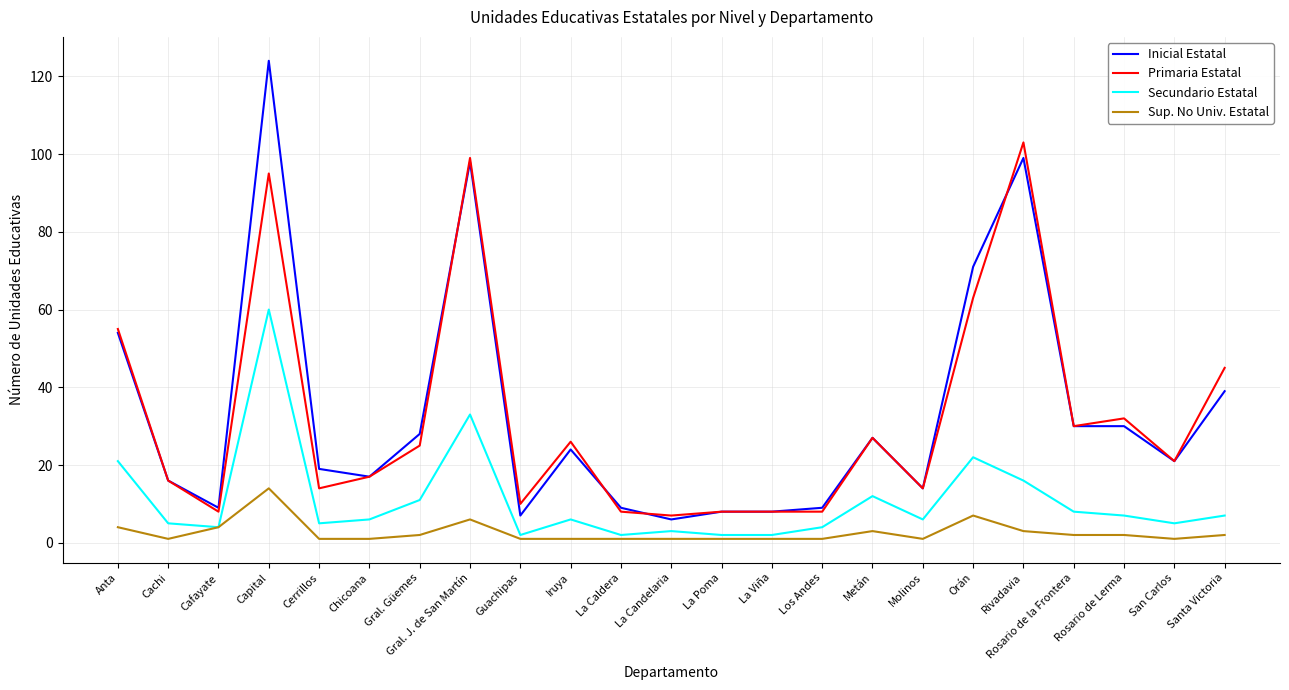

What value does the Sup. No Univ. Estatal series have at Capital, to the nearest 5?

15